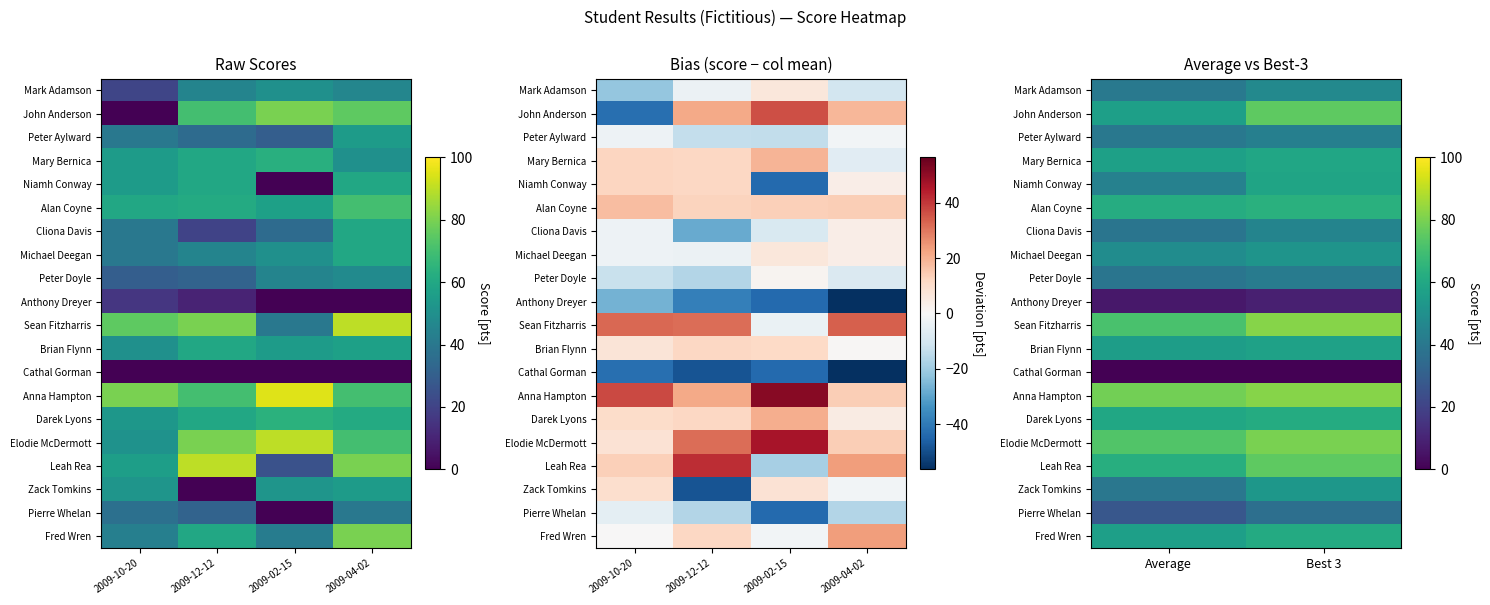

What is the difference between the Brian Flynn values at Average and Best 3?

1.8